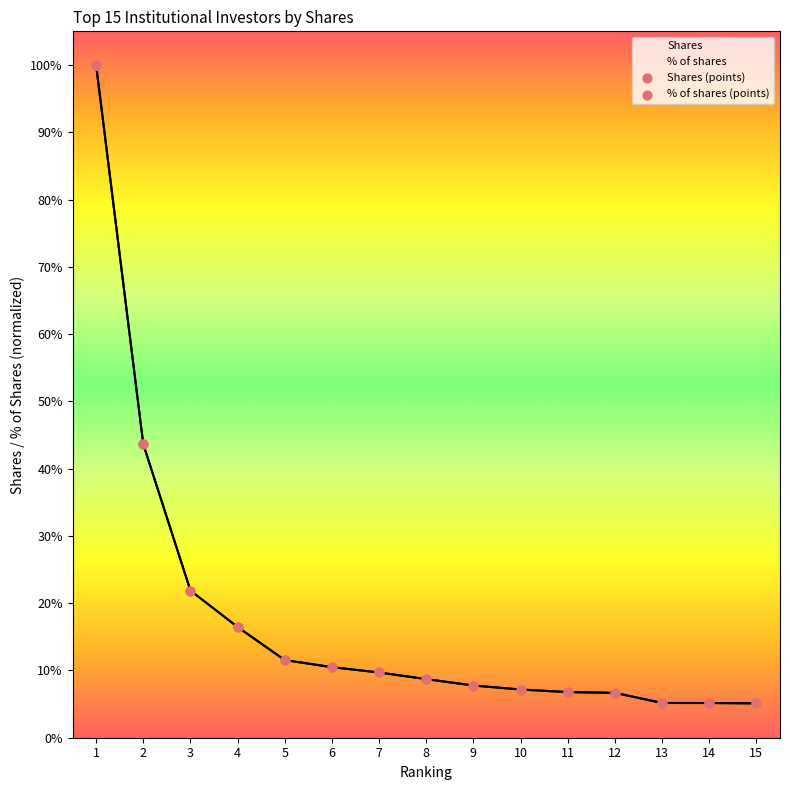

Is the value of % of shares at 7 greater than the value of Shares at 7?

No